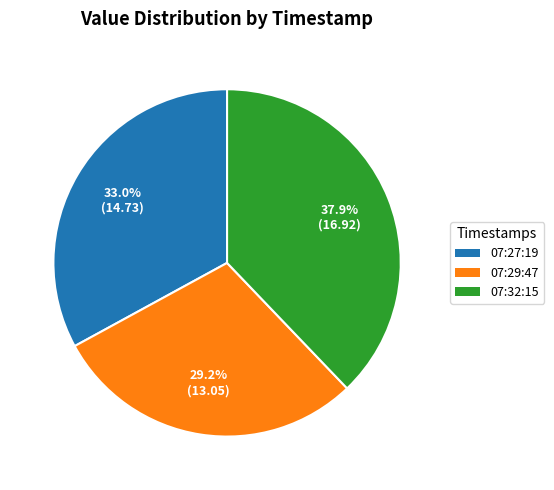

Does any single category account for the majority?

No